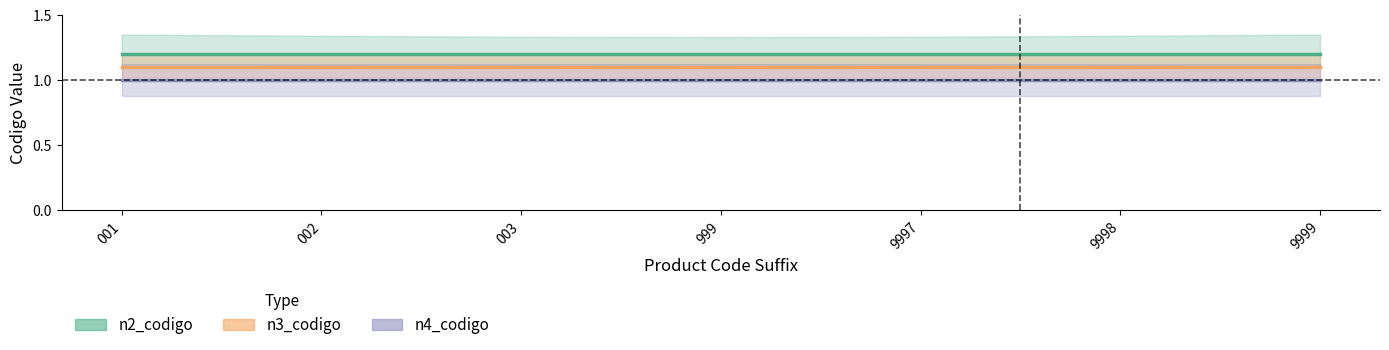

What is the value of the n4_codigo point at the 7th from the left?

1.0